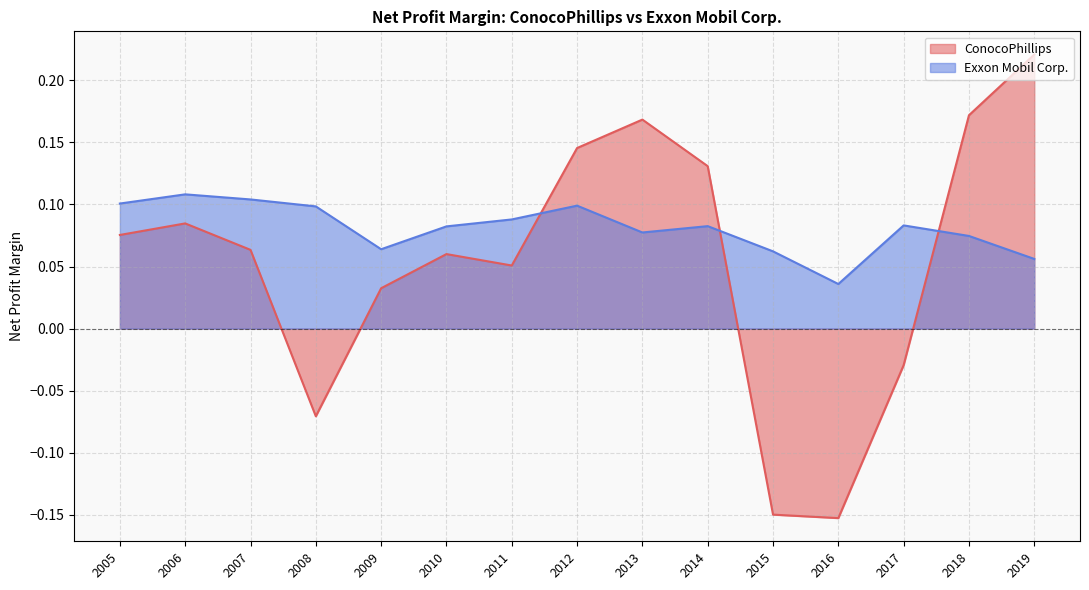

Which series changed the most between 2010 and 2015?

ConocoPhillips